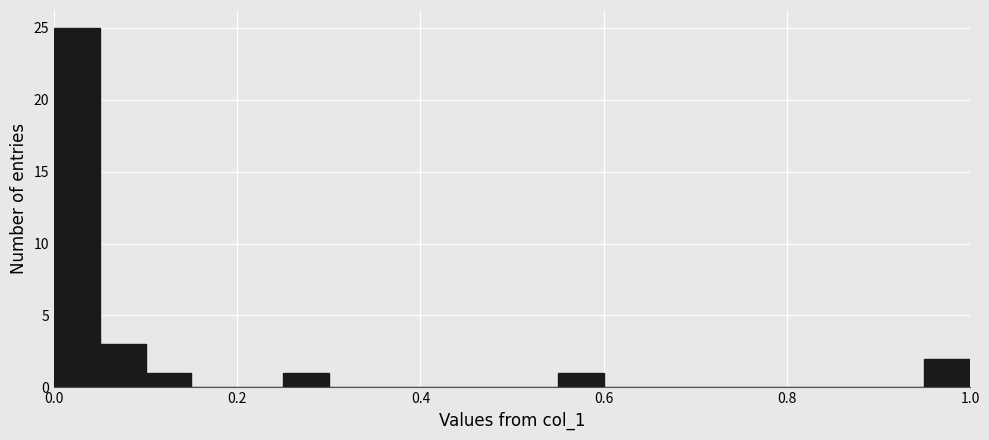

Around what value on the x-axis is the tallest bar? Give the approximate position of its centre, as read against the axis.

0.02